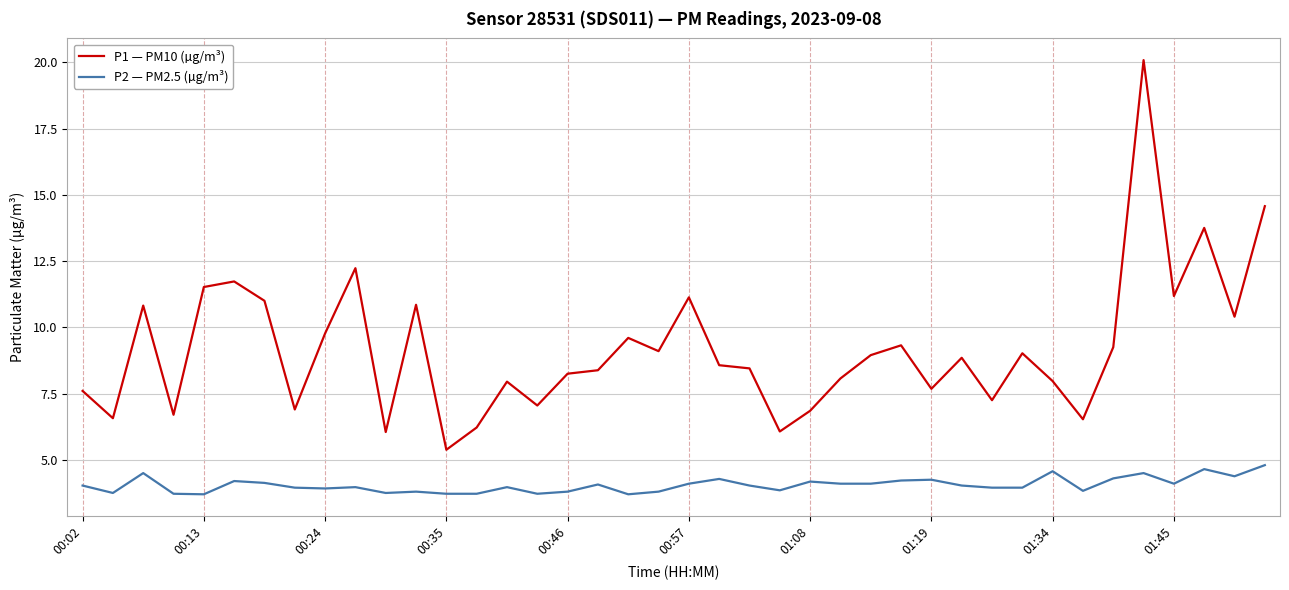

Rank the series by their maximum value, from highest to lowest.

P1 — PM10 (µg/m³), P2 — PM2.5 (µg/m³)